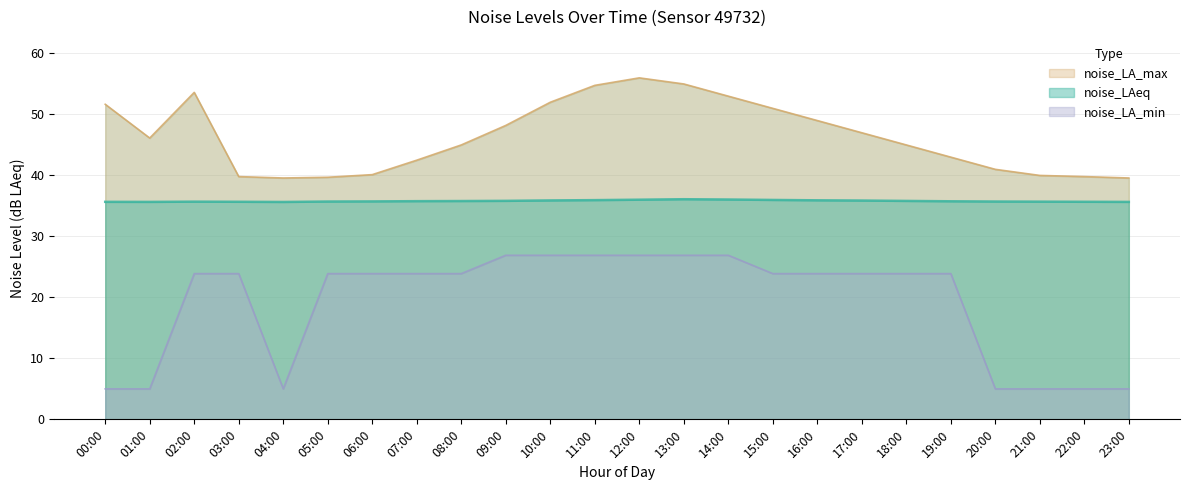

At how many categories does at least one series exceed 39?

24